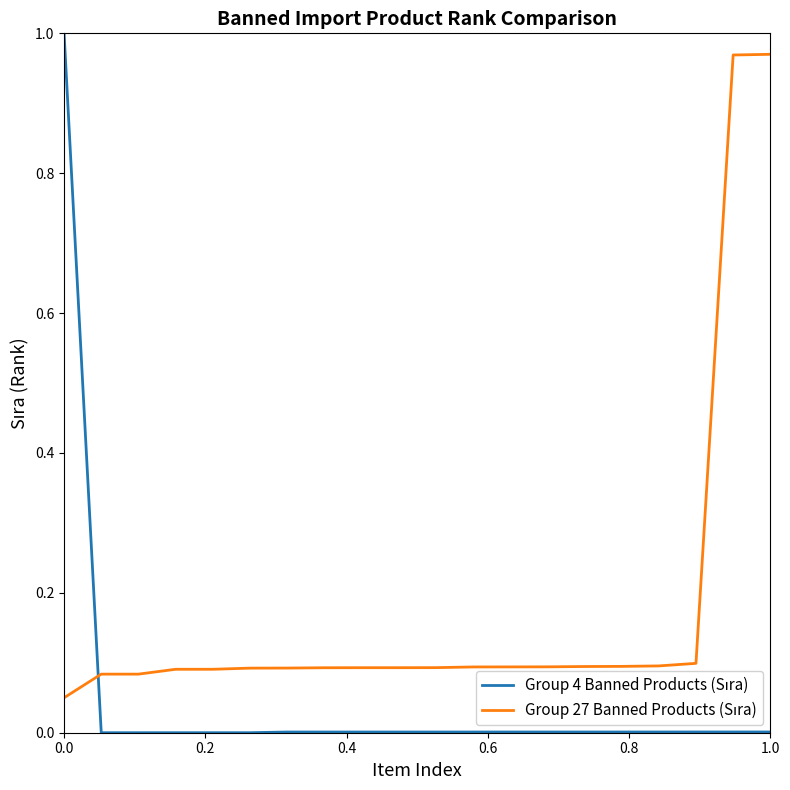

How many lines are shown in the chart?

2